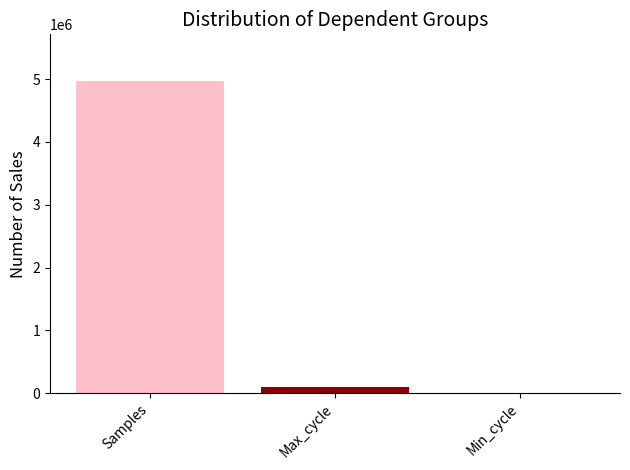

Is it true that the value at Samples is 4968941?

True